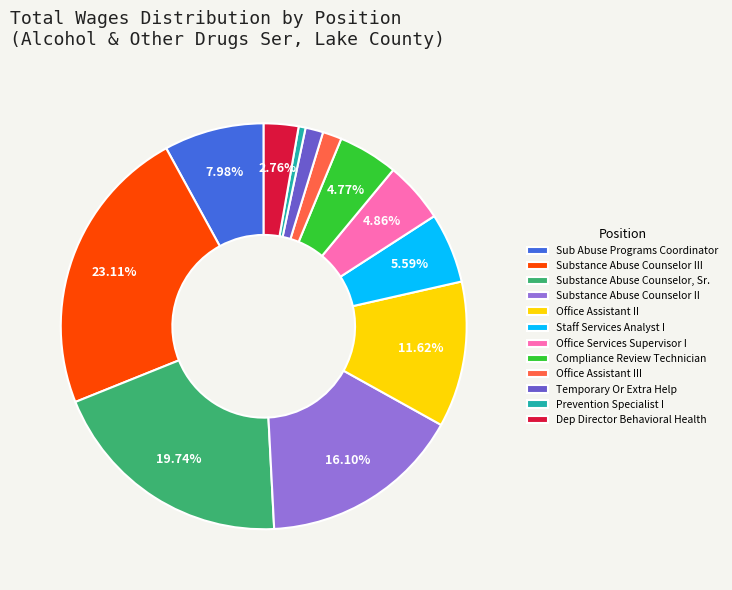

To the nearest percent, what percentage of the pie is Office Assistant III?

2%